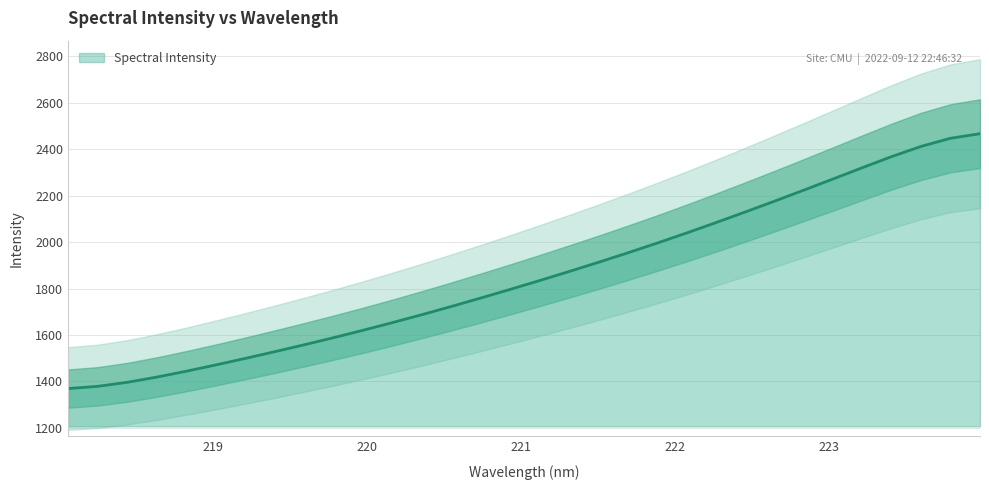

The value at 223.408 is 1216.8. True or false?

False